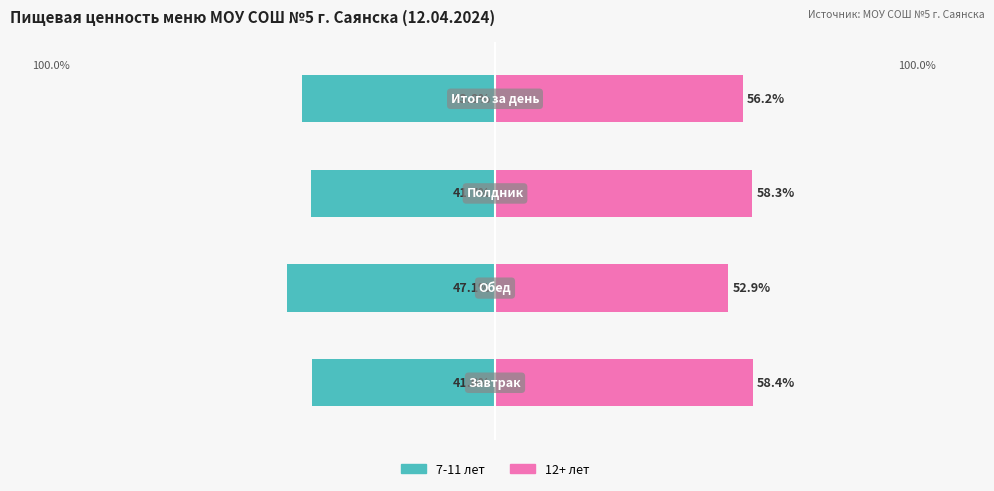

Does the chart contain any negative values?

Yes